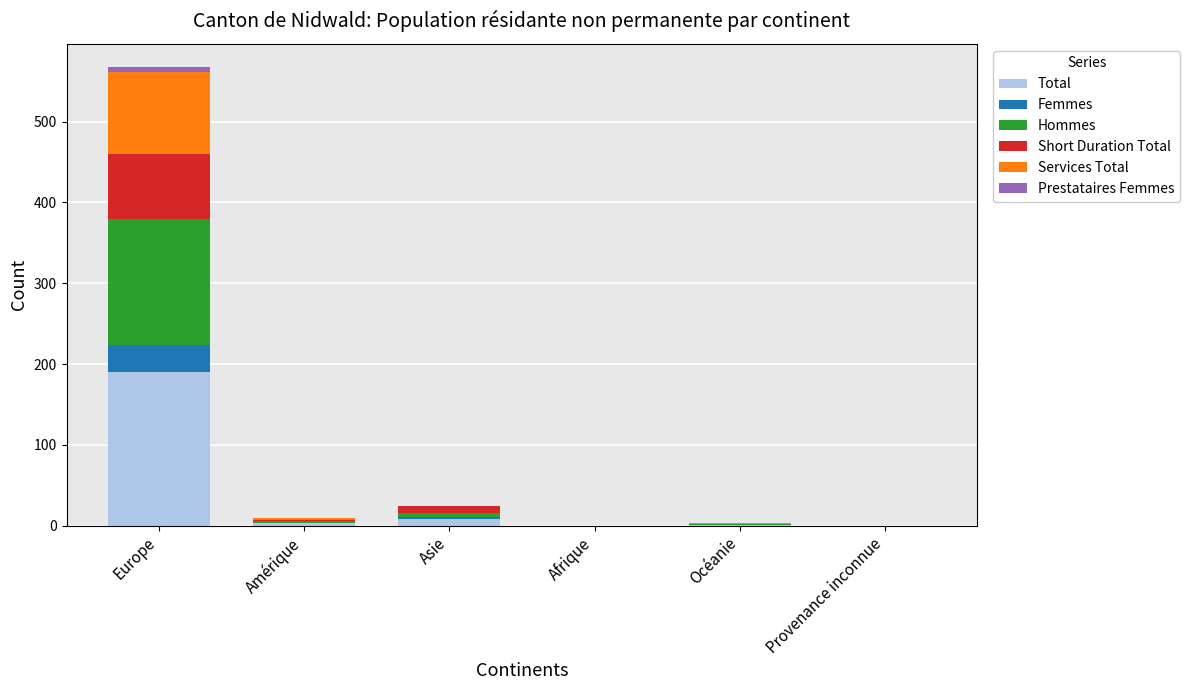

Which category has the highest value in the Total series?

Europe